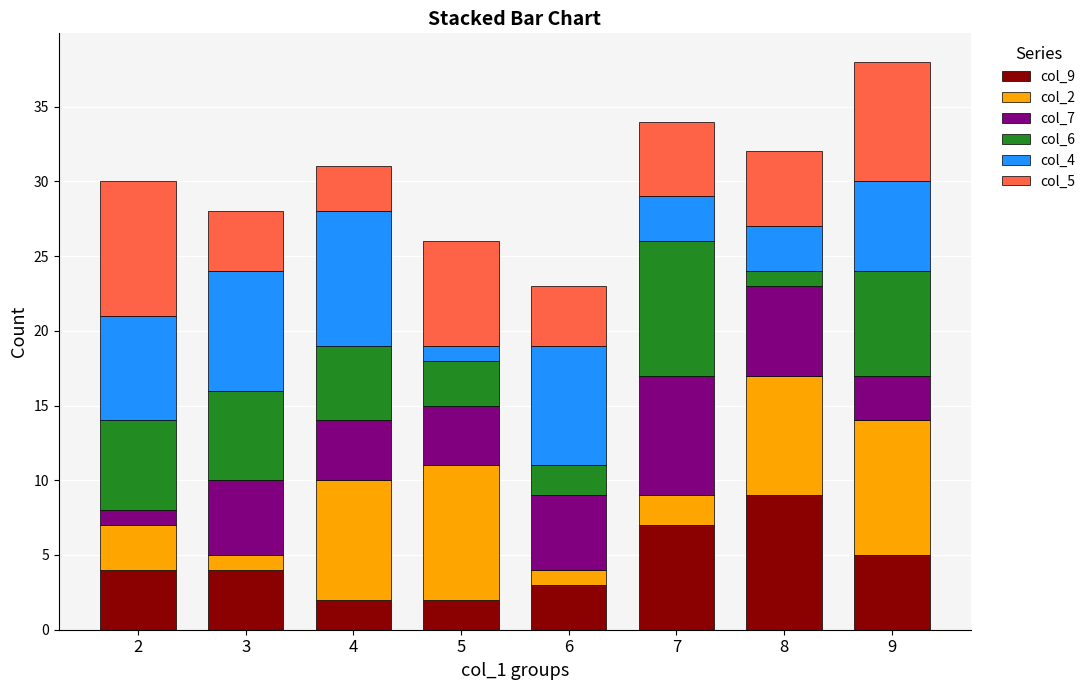

How many bars are there in total?

8